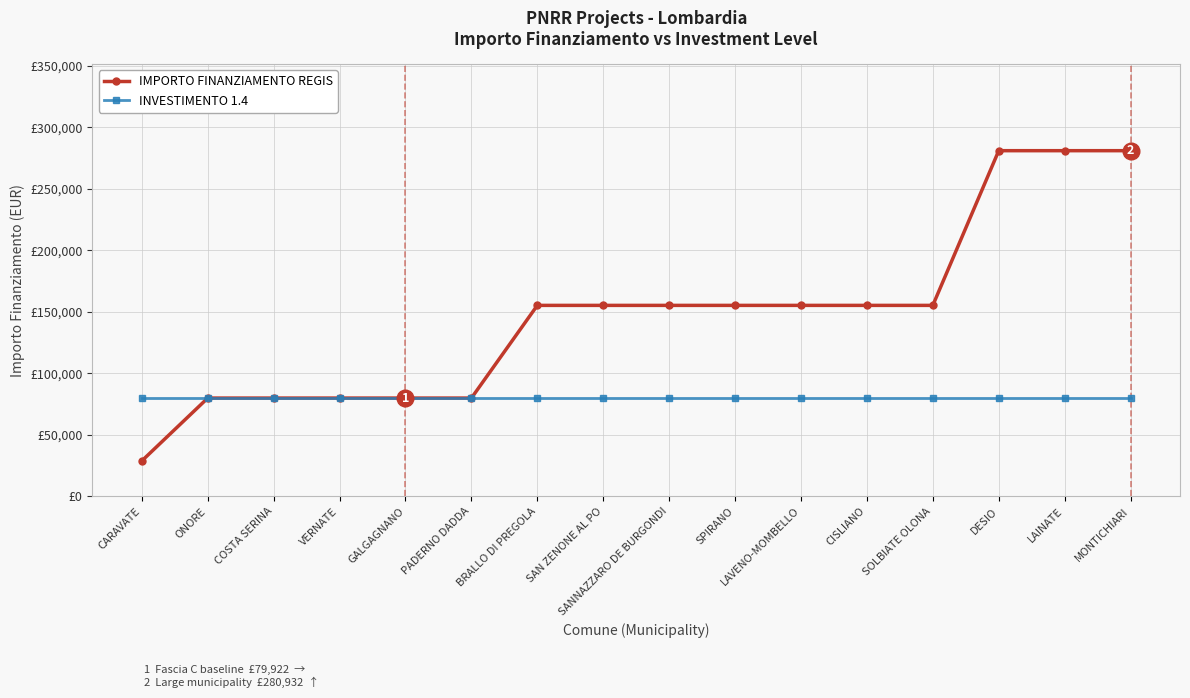

Is it true that INVESTIMENTO 1.4 equals 79922 at BRALLO DI PREGOLA?

True